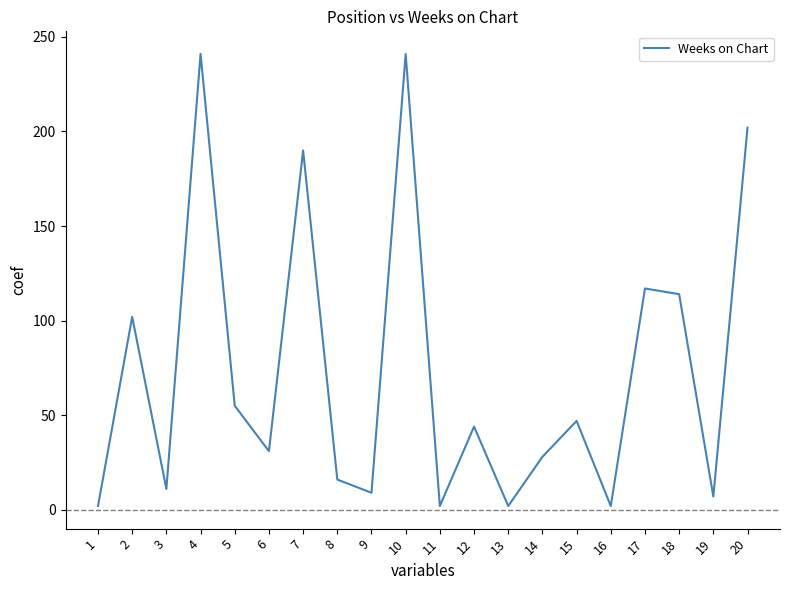

What is the change in value from 6 to 20?

+171